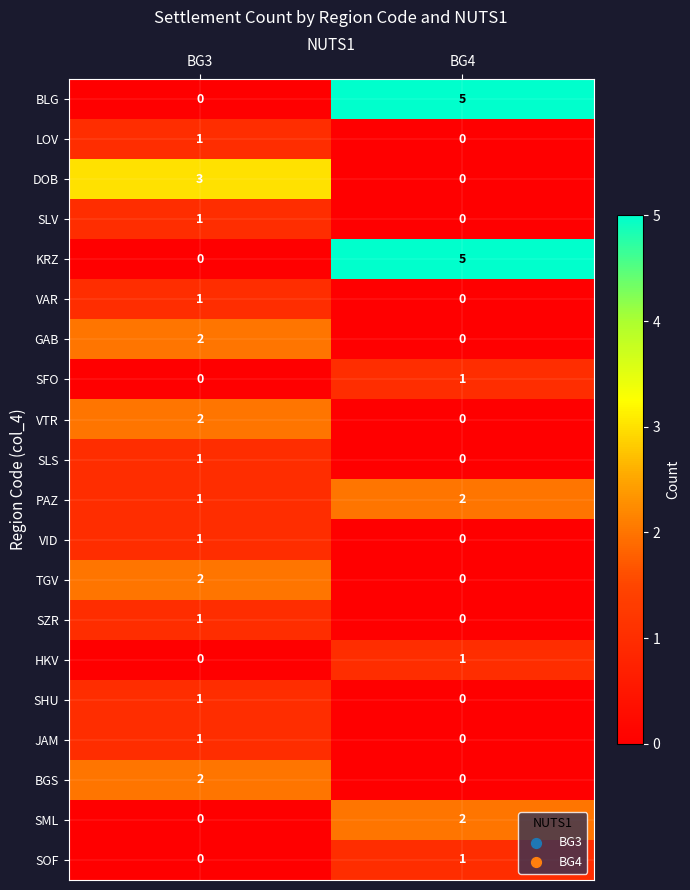

Is it true that TGV equals 2 at BG3?

True